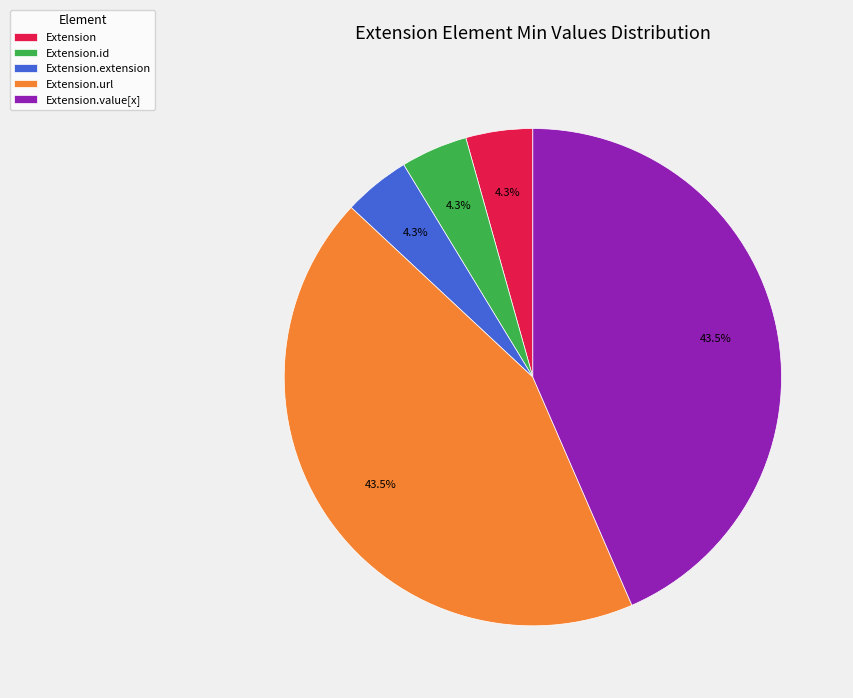

Does Extension.id account for over 50% of the chart?

No